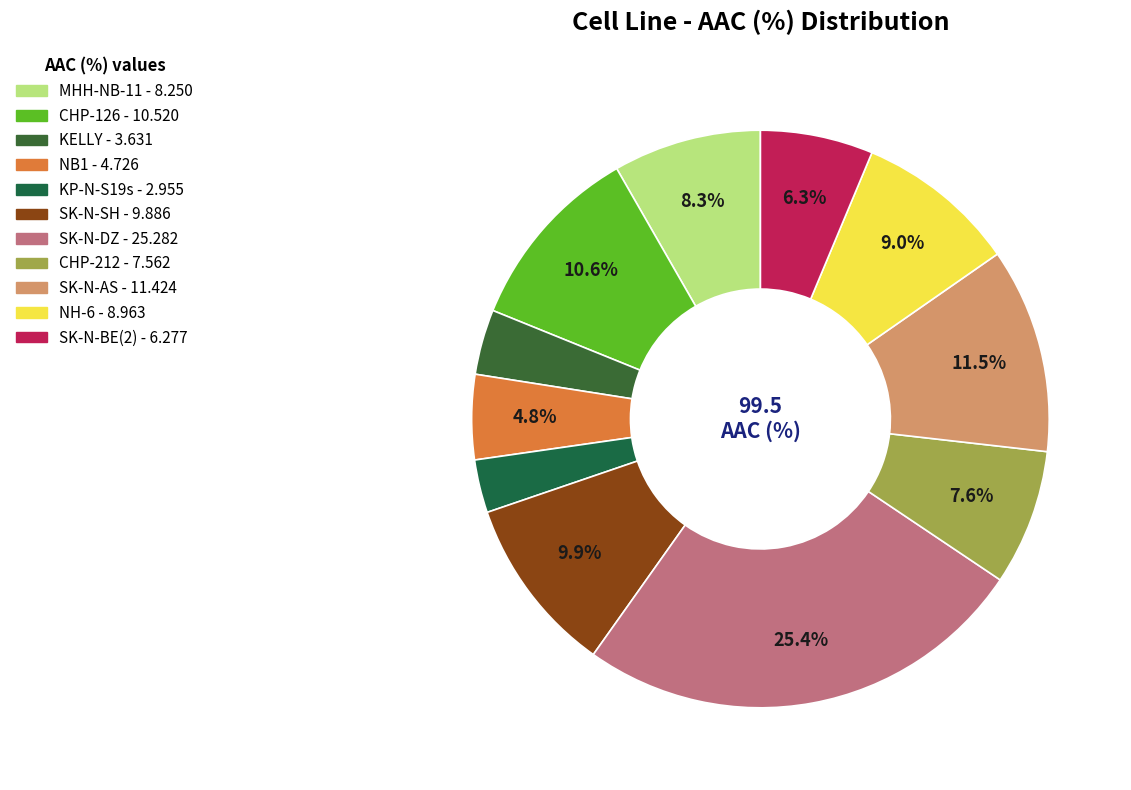

To the nearest percent, what percentage of the pie is MHH-NB-11?

8%